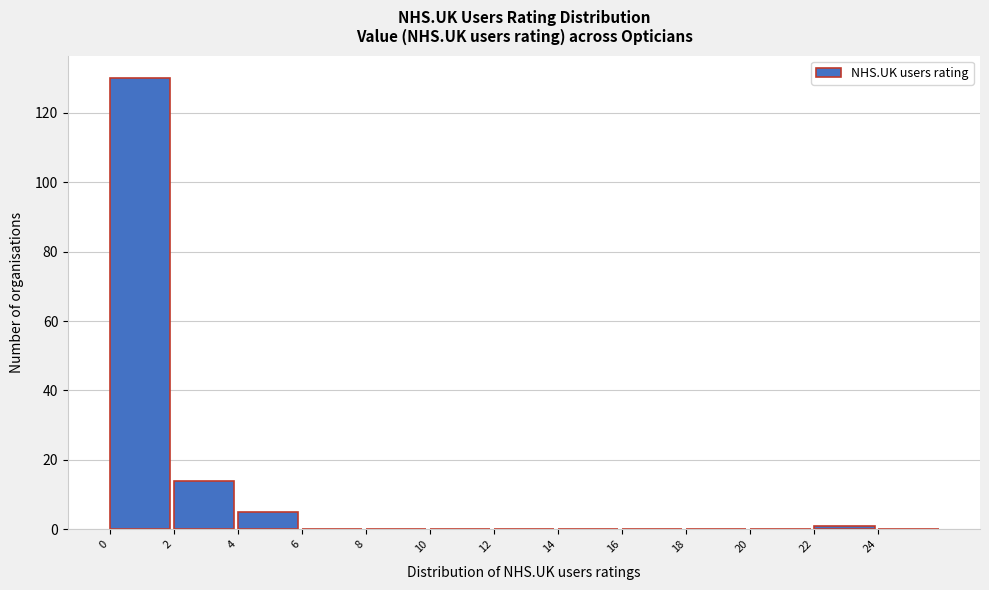

How tall is the bar that spans 4 to 6 on the x-axis? The values are not printed on the chart, so give them approximately, as read against the axis.

6